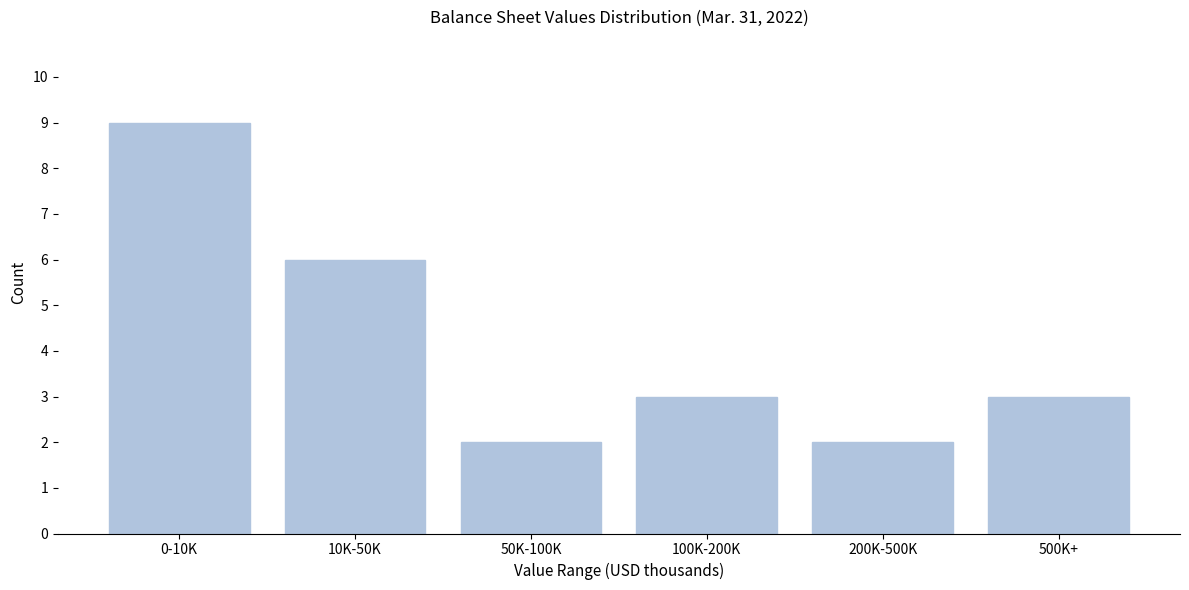

Reading left to right, list all the values displayed in this chart.

9	6	2	3	2	3